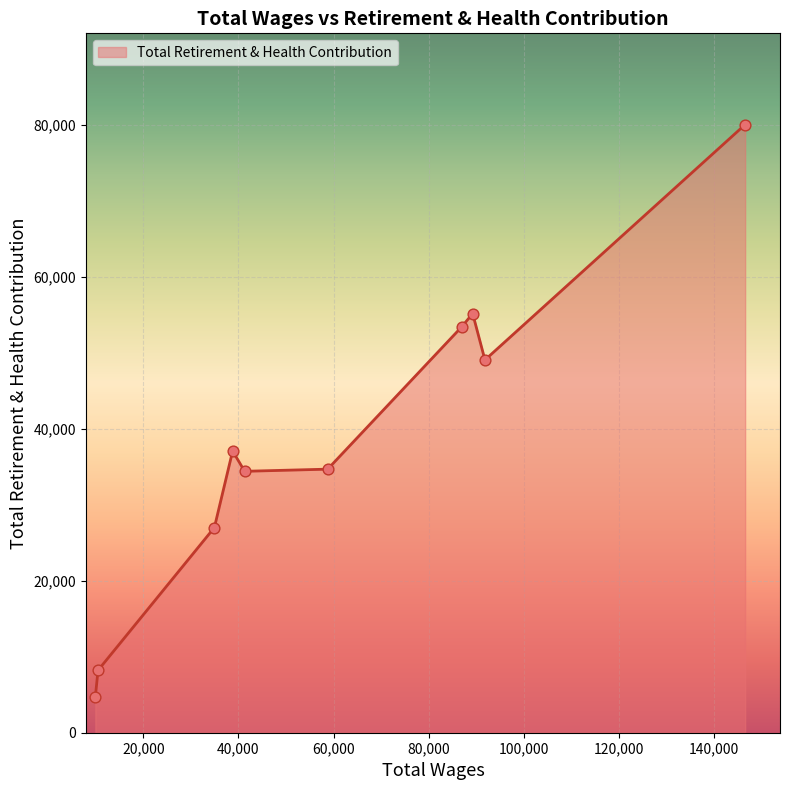

What is the maximum value shown in the chart?

80024